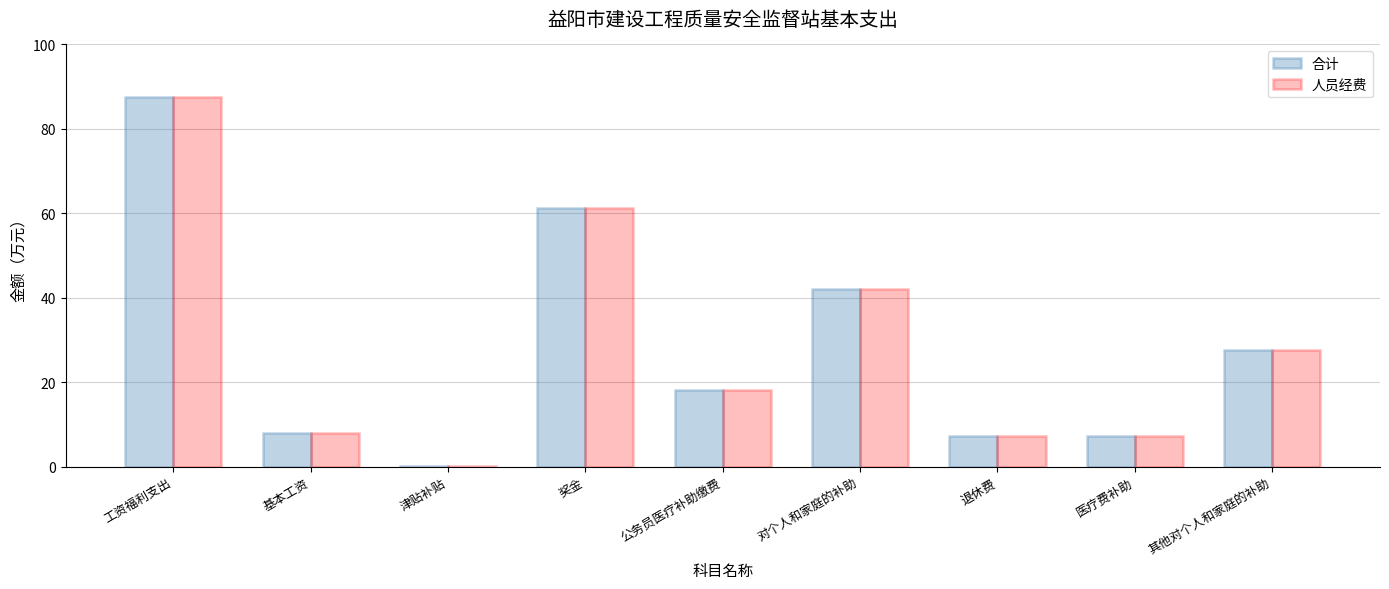

What is the highest value of the 合计 series?

87.5